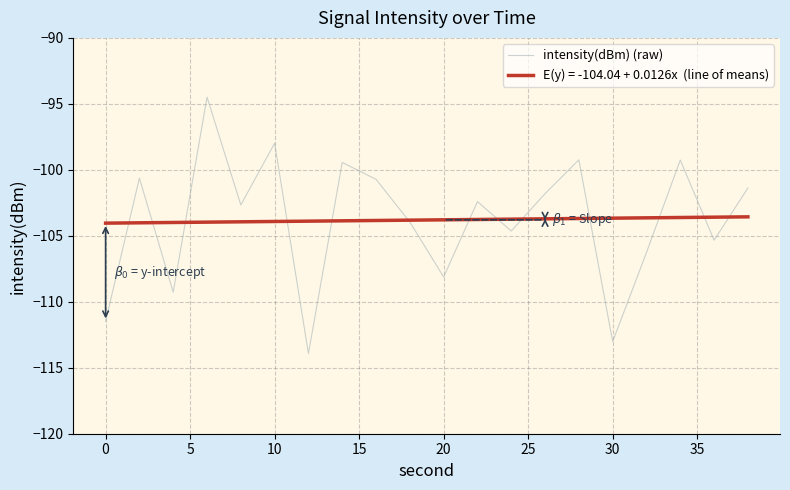

What is the smallest value displayed?

-113.9